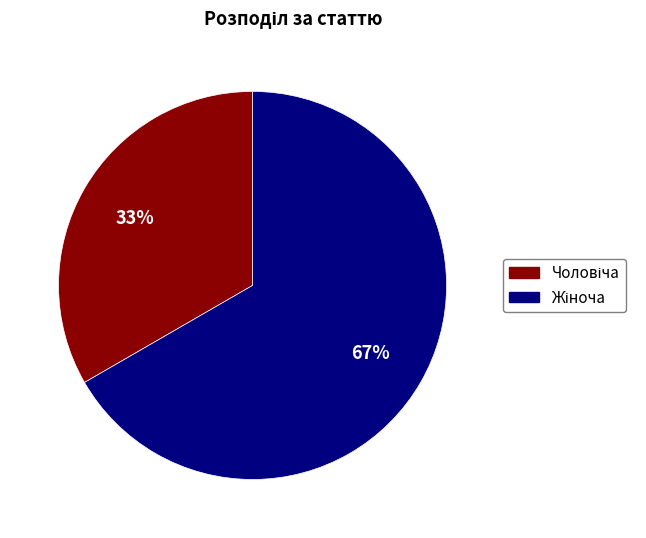

Is there any slice that represents more than half of the pie?

Yes